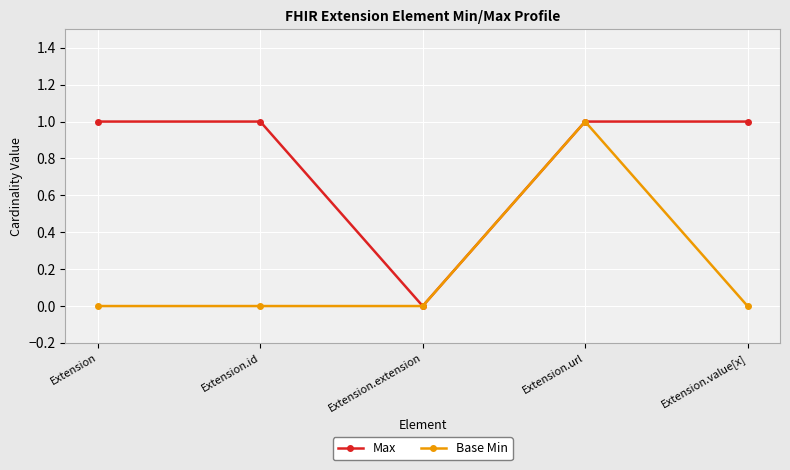

Between Extension and Extension.url, which series saw the biggest shift?

Base Min